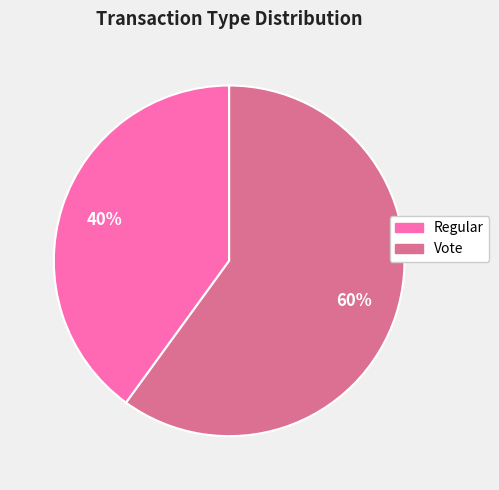

To the nearest percent, what is the combined percentage of Regular and Vote?

100%